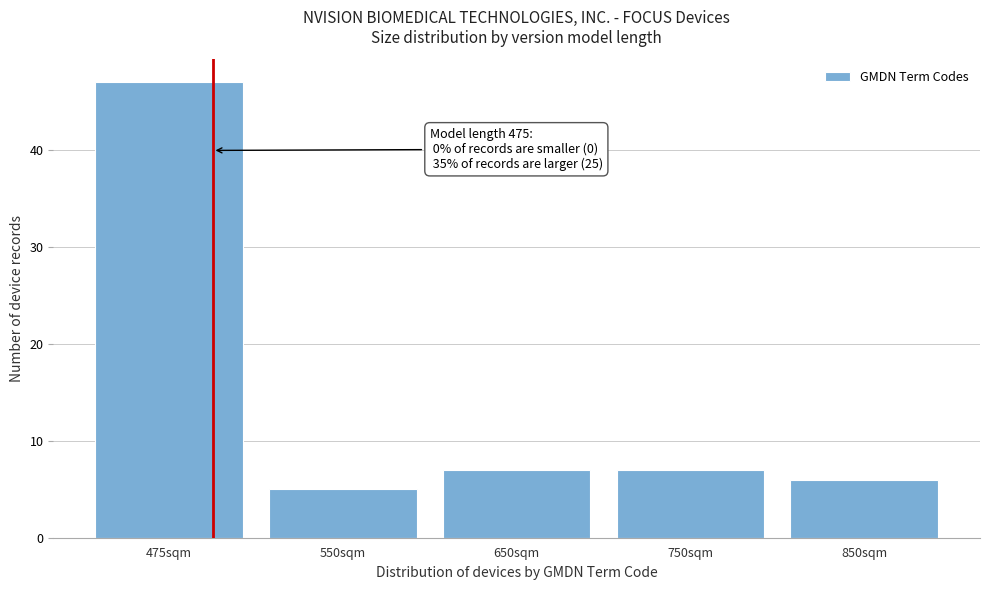

Reading left to right, extract all data points from this chart.

475sqm=47	550sqm=5	650sqm=7	750sqm=7	850sqm=6